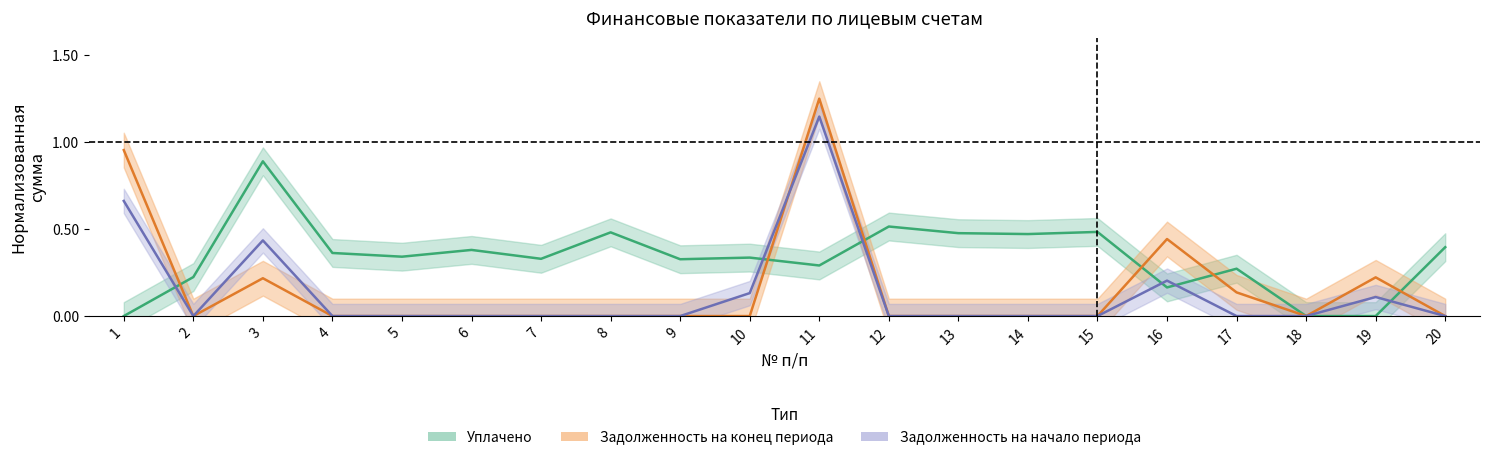

After their last crossing, which series has the higher values: Задолженность на начало периода or Уплачено?

Уплачено